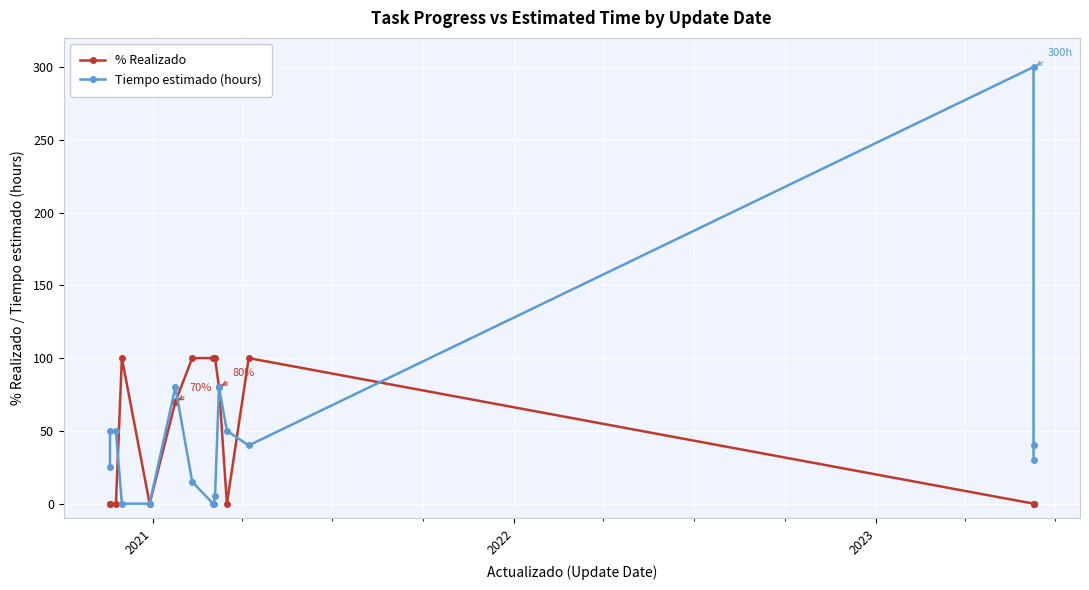

What is the difference between the maximum and minimum values in the Tiempo estimado (hours) series?

300